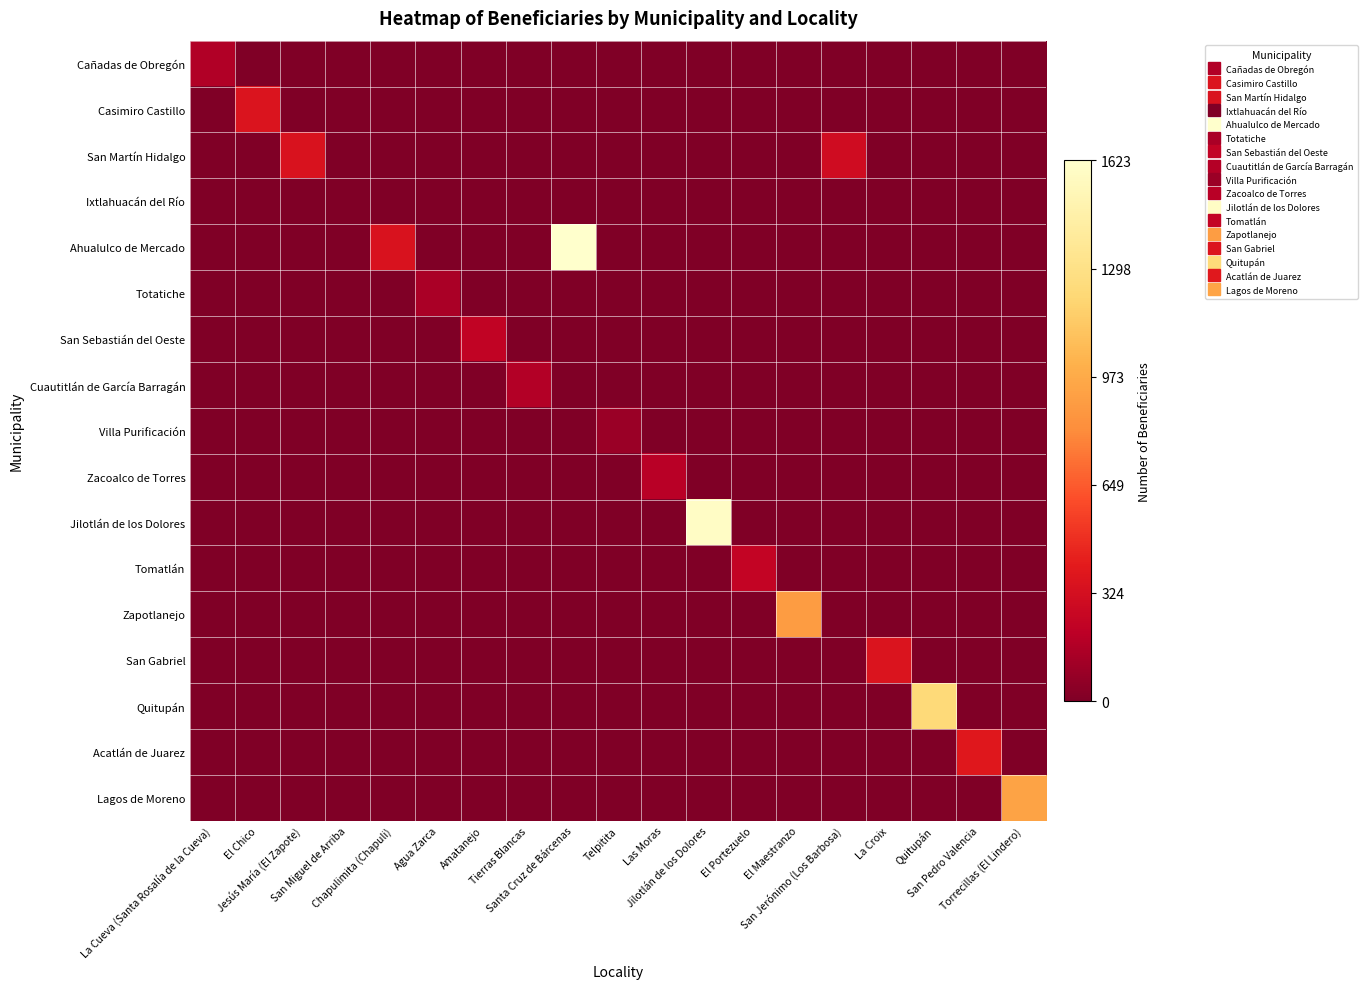

Between Telpitita and El Maestranzo, which series saw the biggest shift?

Zapotlanejo